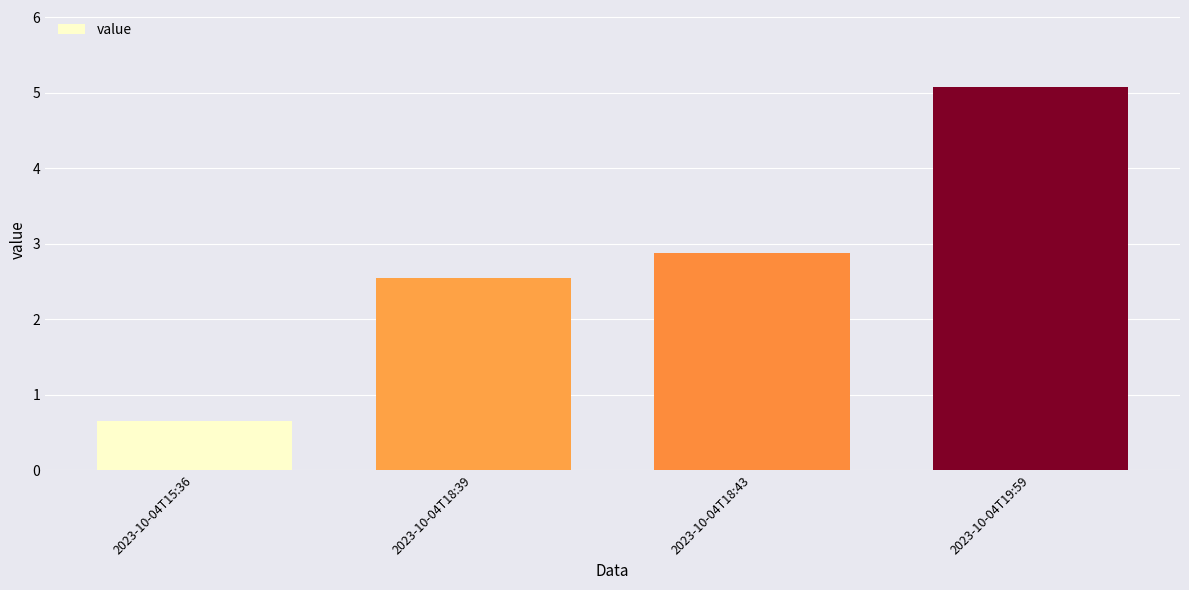

Which has a higher value, 2023-10-04T19:59 or 2023-10-04T18:39?

2023-10-04T19:59